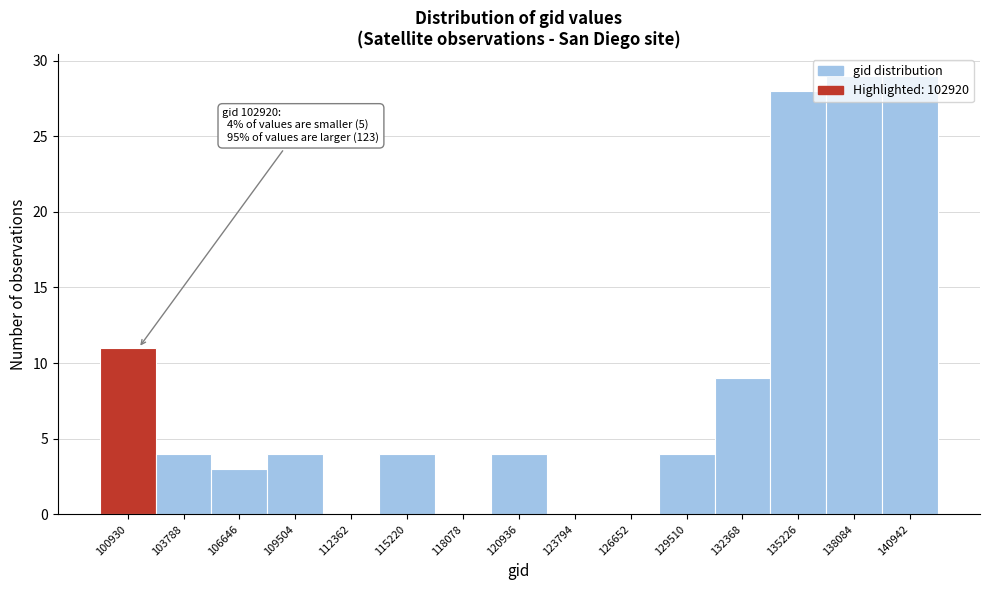

What is the sum of all values?

129